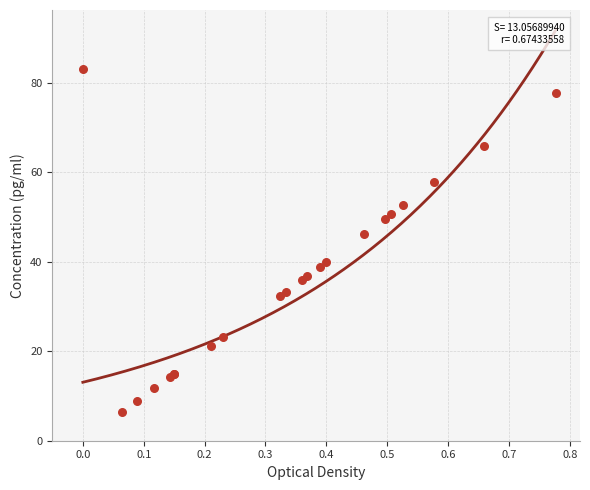

What Y value in the scatter plot is closest to 44?

46.2